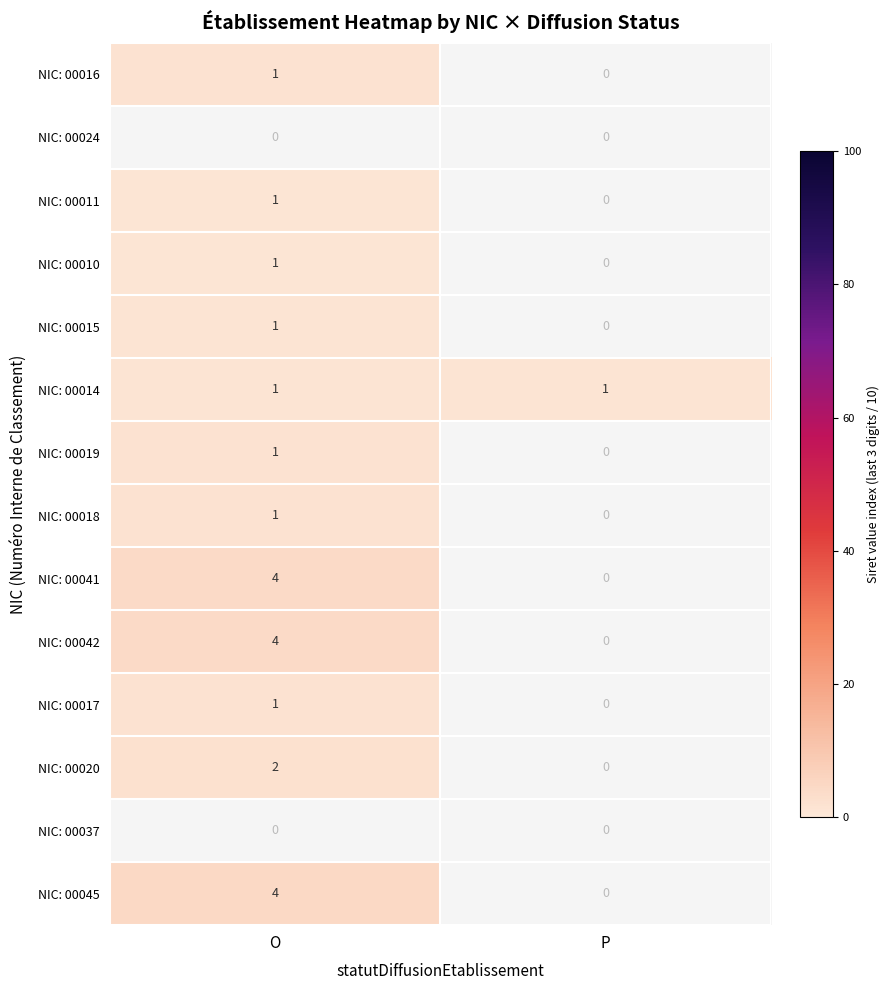

The NIC: 00042 series shows 4 at O. True or false?

True